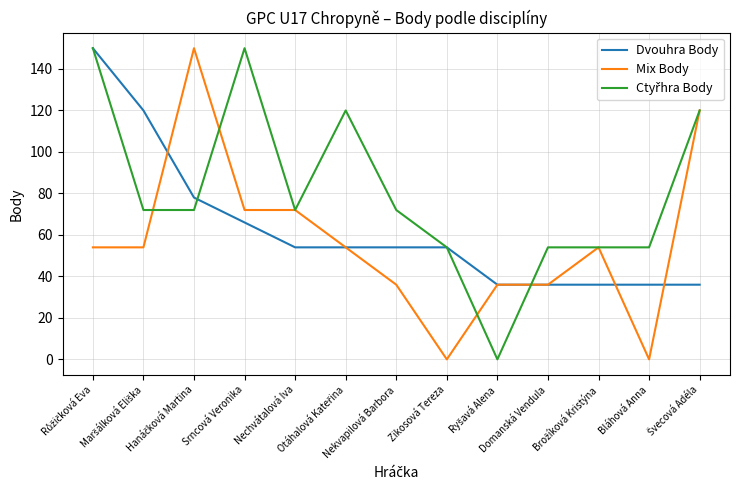

What is the difference between the maximum and second lowest values in the Dvouhra Body series?

114